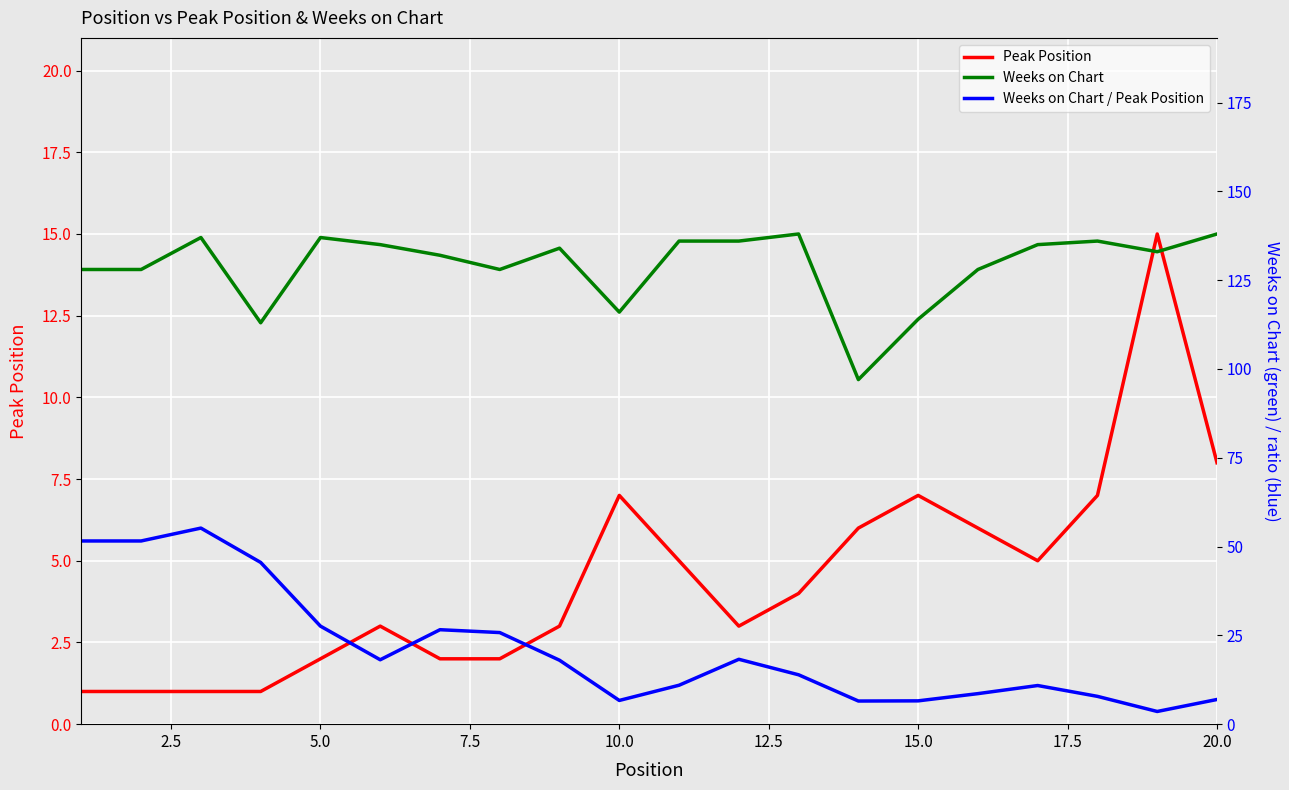

List the series in order of their overall mean, lowest first.

Peak Position, Weeks on Chart / Peak Position, Weeks on Chart